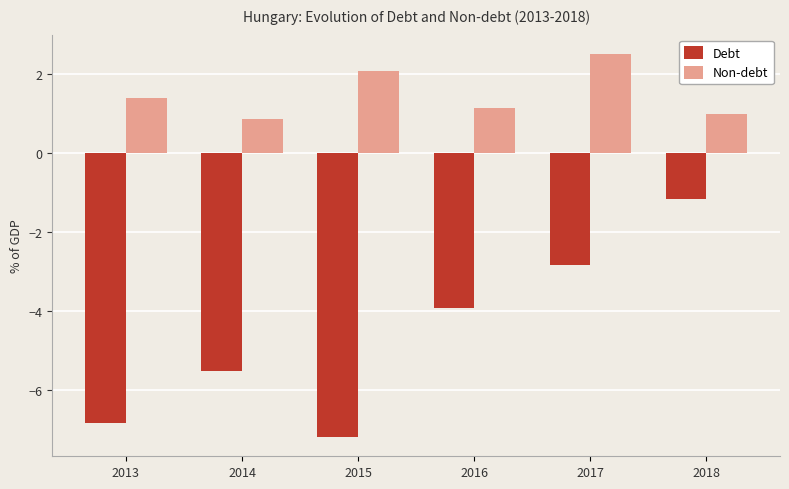

What is the value of the Non-debt bar at the 4th from the left?

1.1